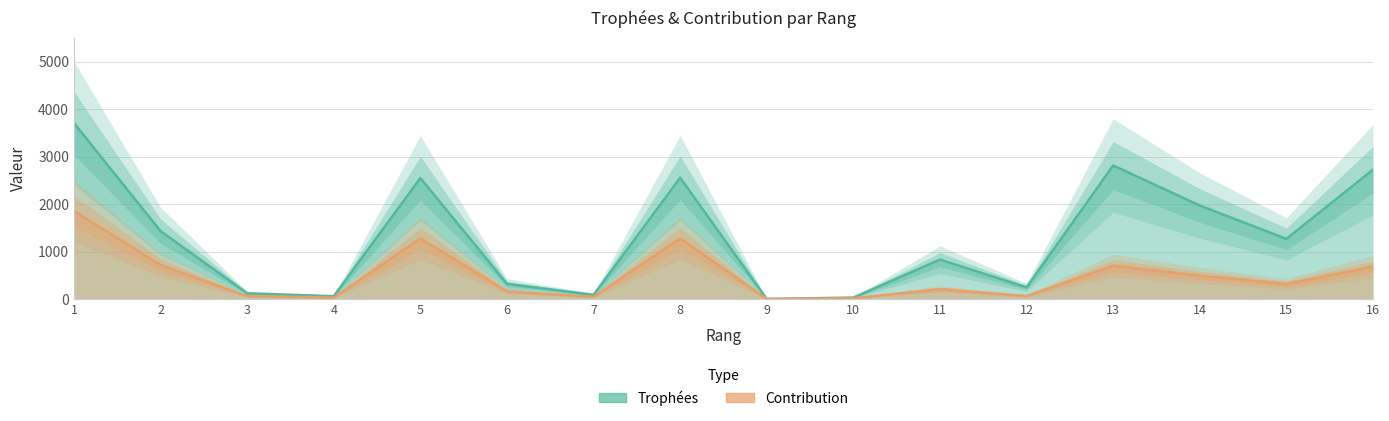

Which series changed the most between 12 and 16?

Trophées